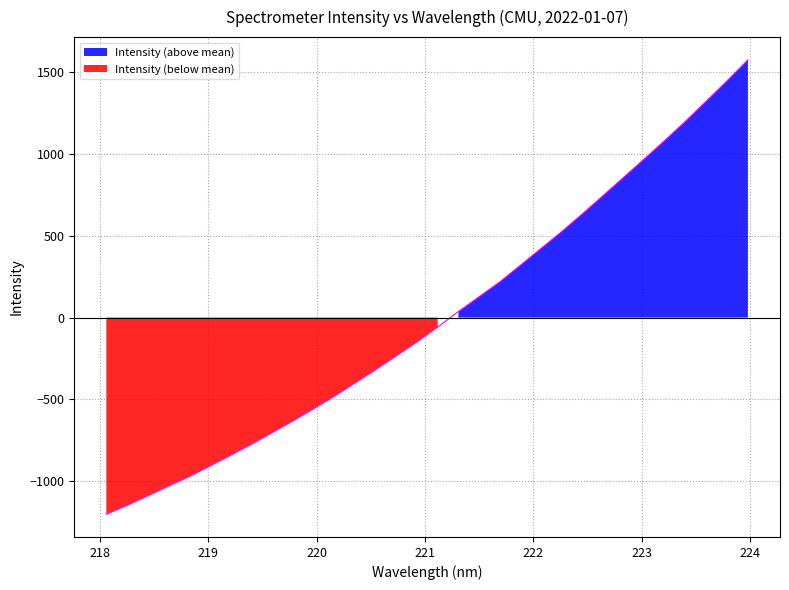

Reading right to left, transcribe all the data shown in this chart.

1575.1	1447.8	1324.5	1202.3	1084.8	971.1	858.2	746.1	634.4	526.0	422.8	320.1	217.9	127.2	36.6	-57.6	-148.4	-234.0	-318.1	-400.0	-481.3	-557.4	-631.6	-703.8	-774.3	-841.1	-907.5	-971.5	-1029.7	-1089.2	-1147.3	-1202.0